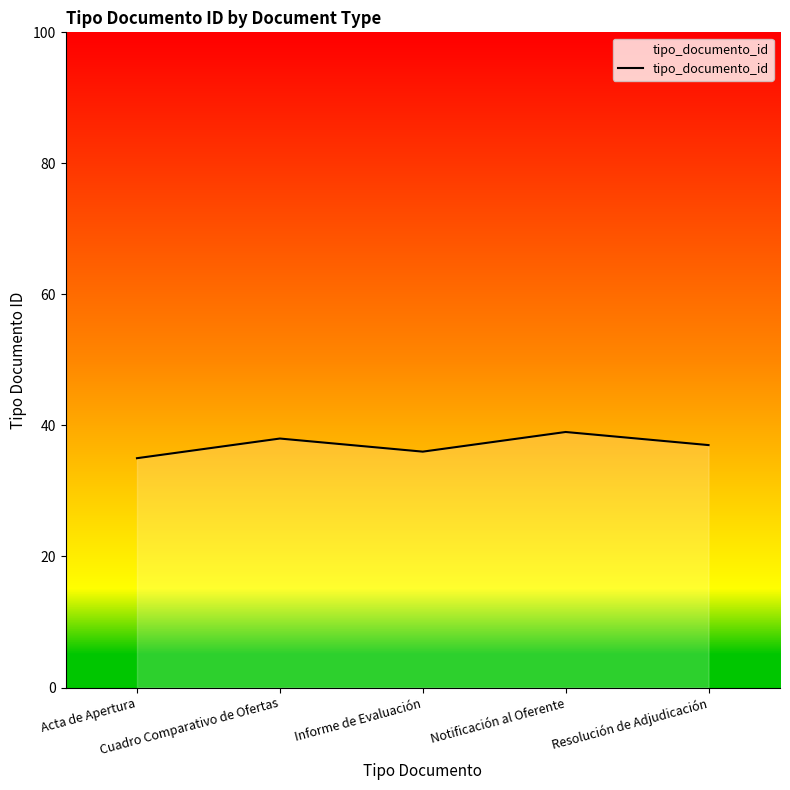

What position from the right is Informe de Evaluación?

3